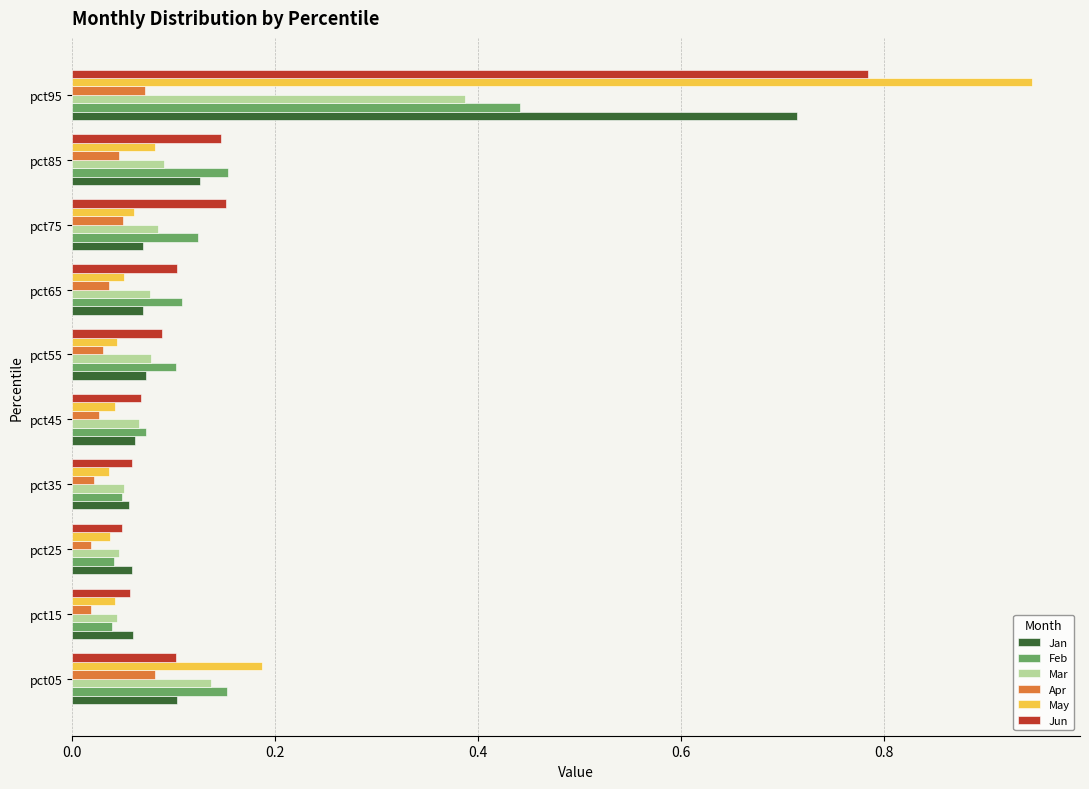

Is it true that Jun equals 0.1 at pct85?

True